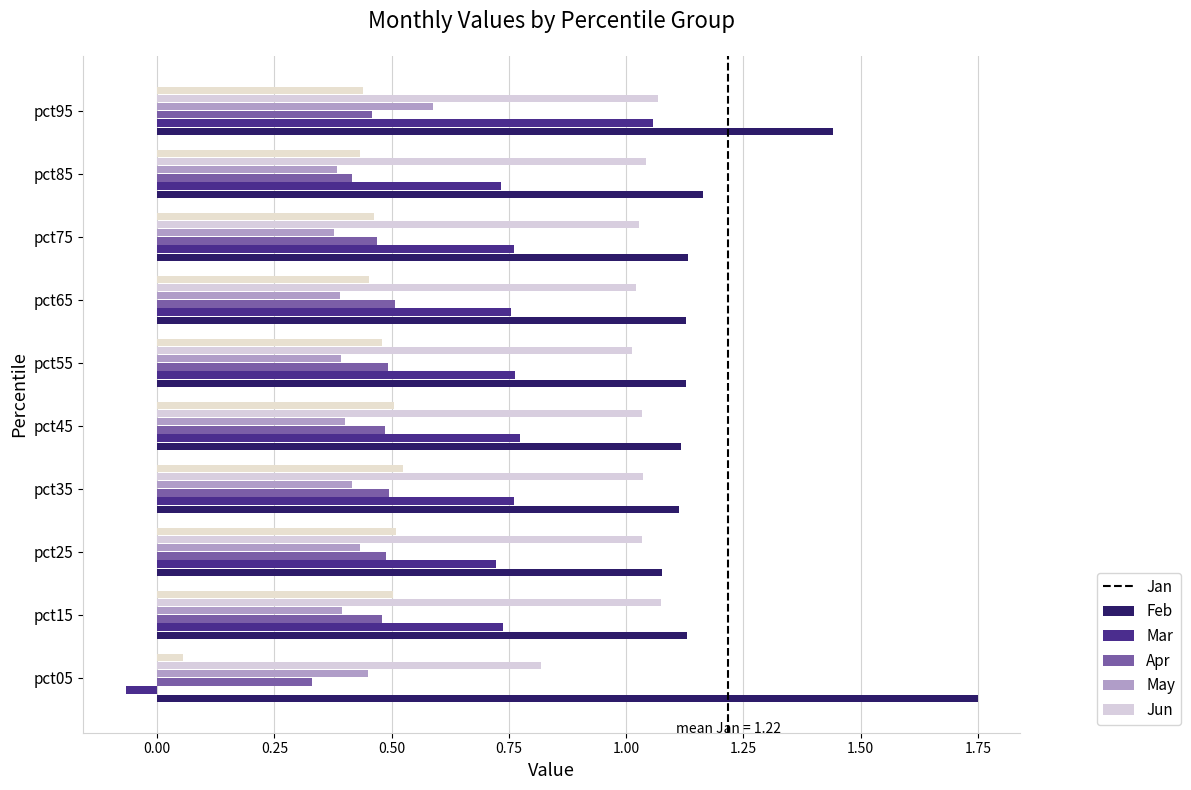

How many values in Feb are above zero?

9